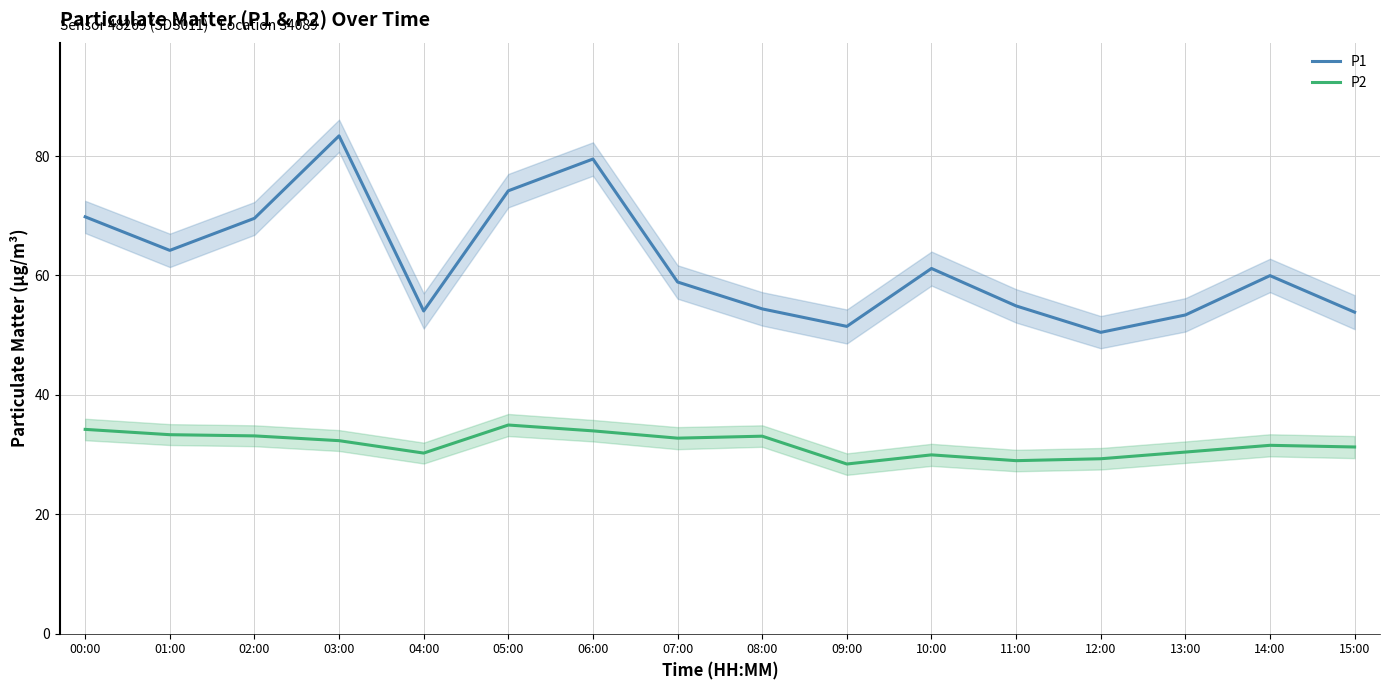

What is the smallest value displayed?

28.4